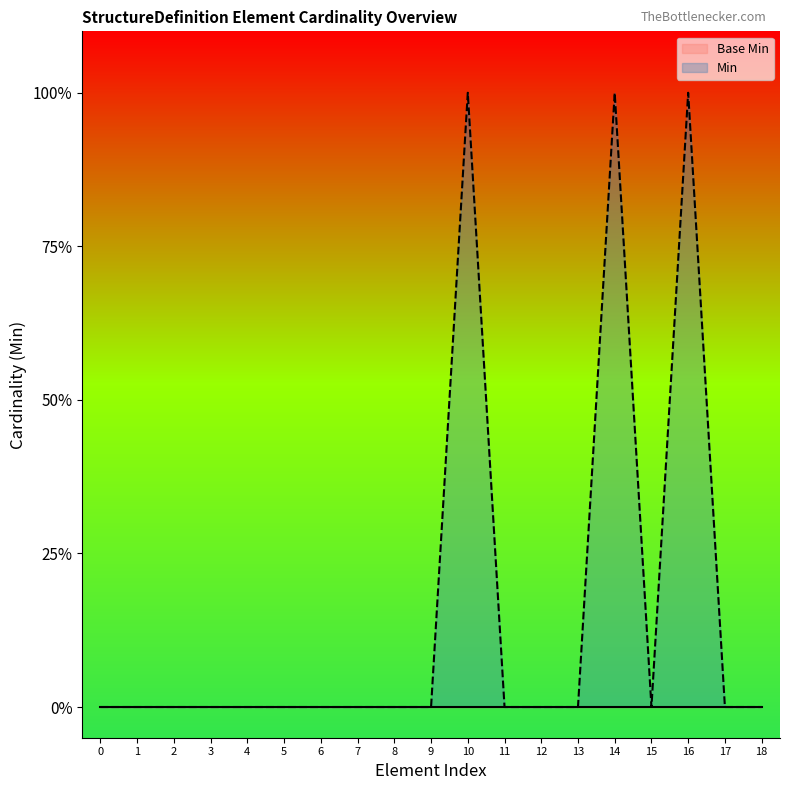

How many interior local valleys (lower than both neighbors) does the data have?

1